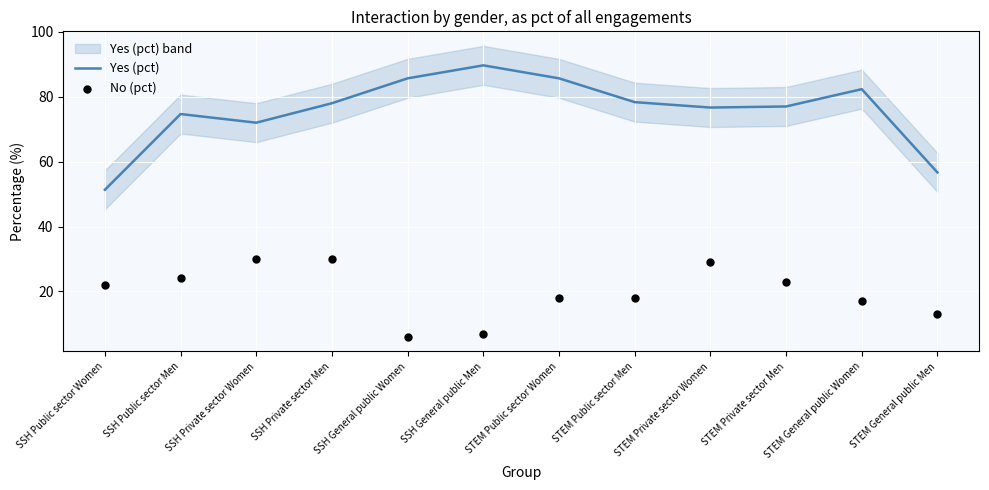

What is the total value across all series at SSH General public Men?

96.7